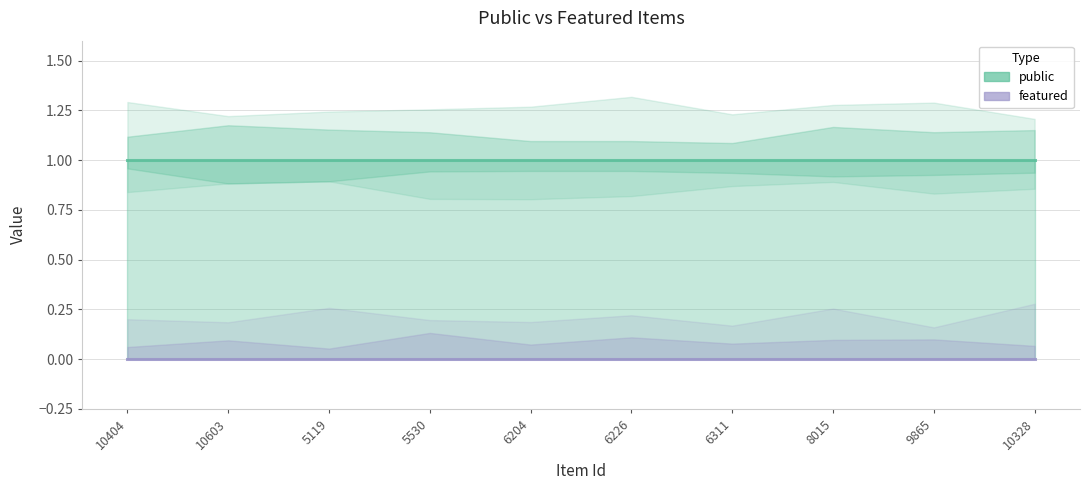

What is the label of the 3rd point from the left?

5119